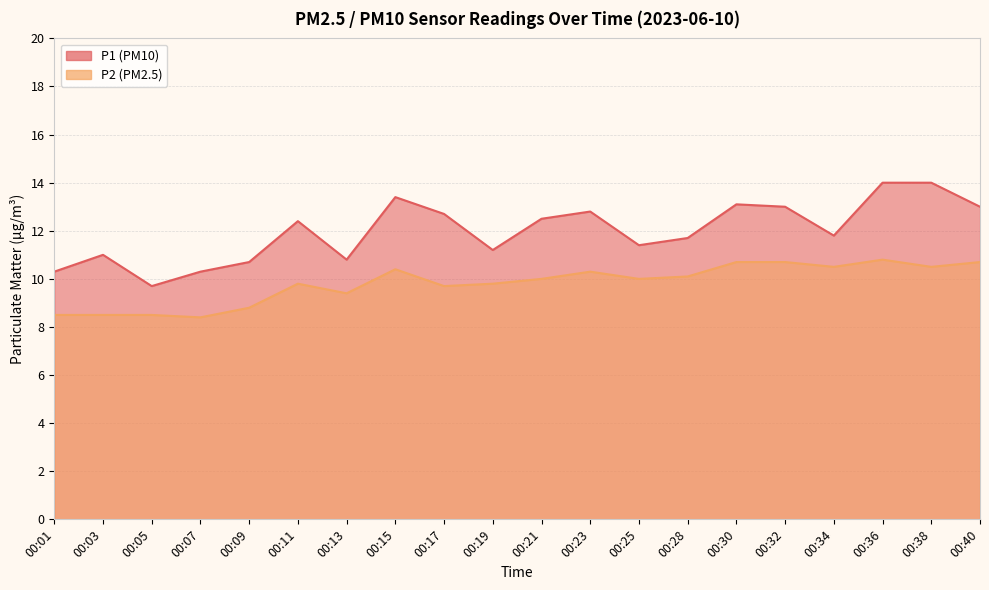

Is it true that P2 equals 8.4 at 00:07?

True